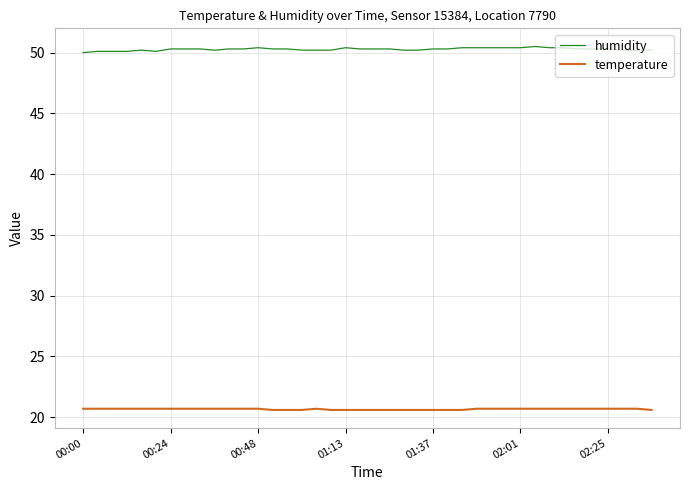

True or false: humidity and temperature intersect in this chart.

False